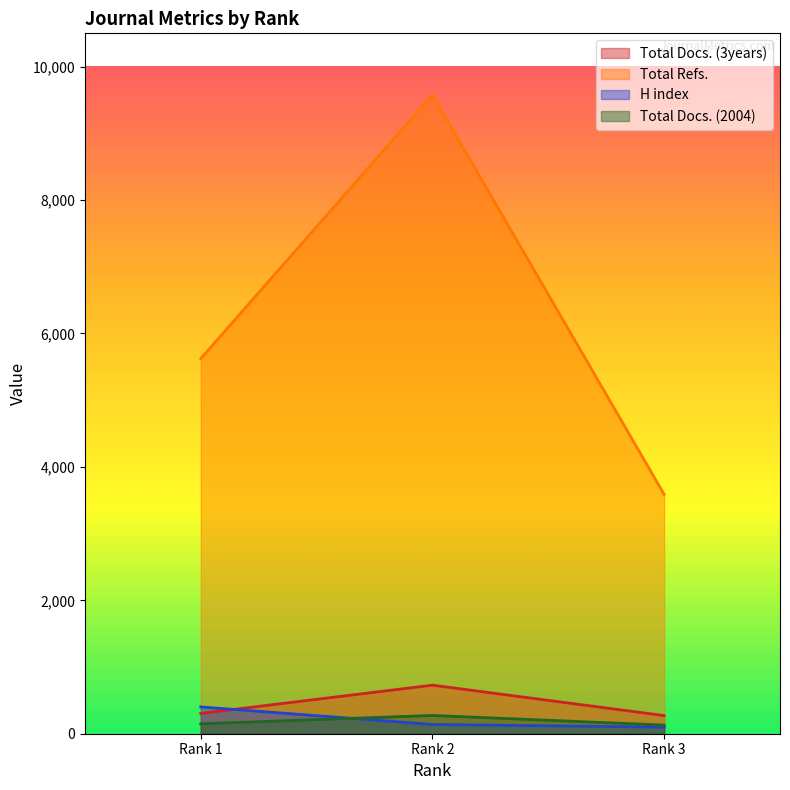

Is the value of Total Docs. (2004) at Rank 1 greater than the value of Total Docs. (3years) at Rank 3?

No